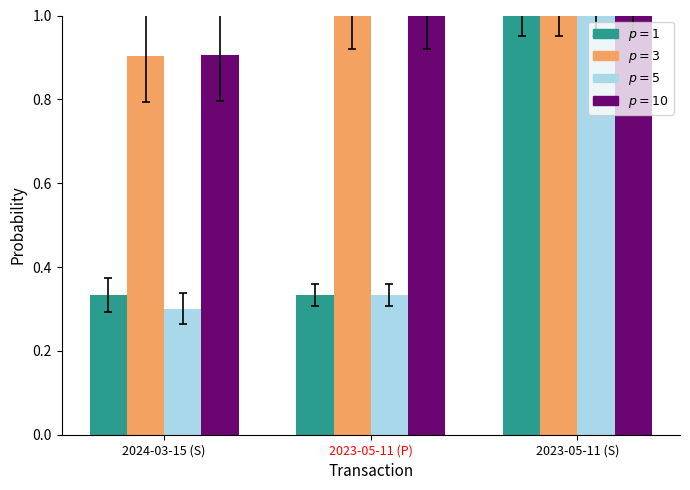

What is the total value across all series at 2024-03-15 (S)?

2.4